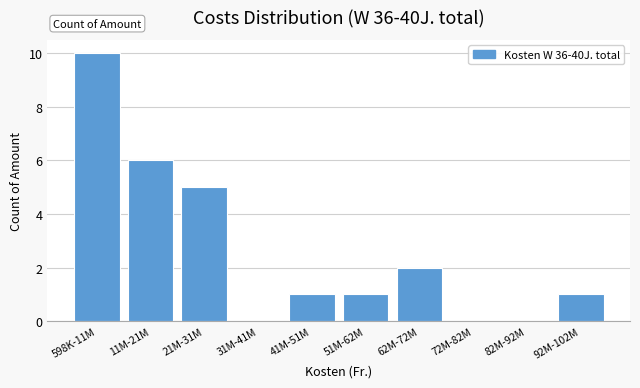

Reading left to right, extract all data points from this chart.

598K-11M=10	11M-21M=6	21M-31M=5	31M-41M=0	41M-51M=1	51M-62M=1	62M-72M=2	72M-82M=0	82M-92M=0	92M-102M=1